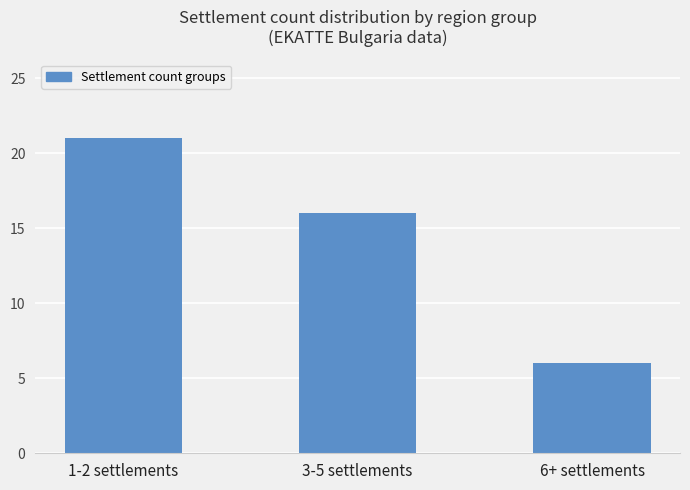

What is the value of the 3rd bar from the left?

6